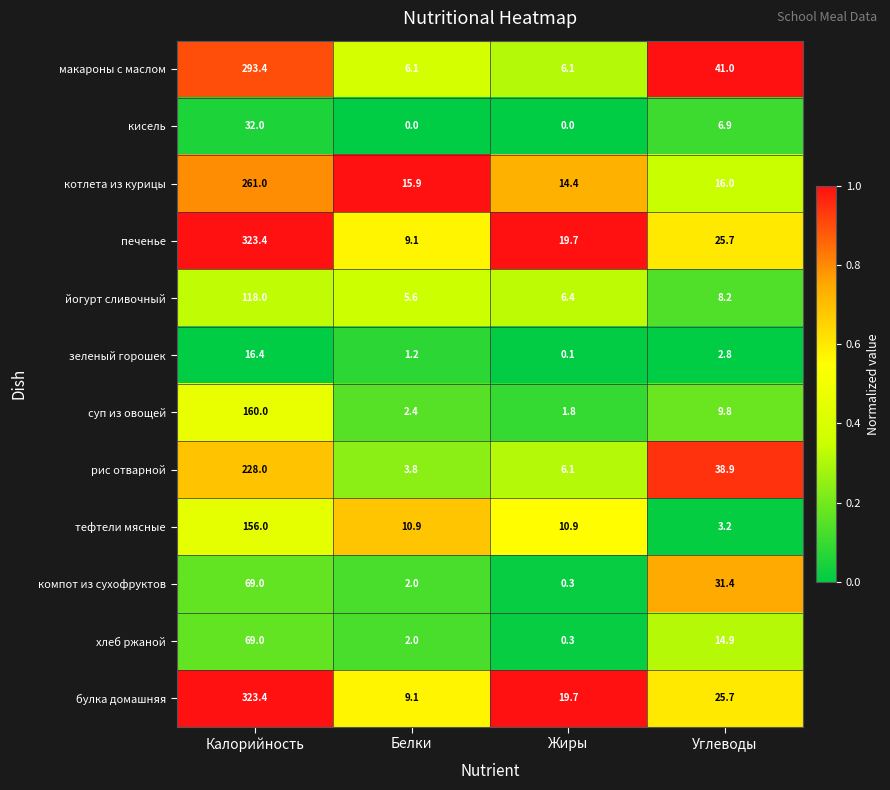

Rank the categories by суп из овощей value from highest to lowest.

Калорийность, Углеводы, Белки, Жиры